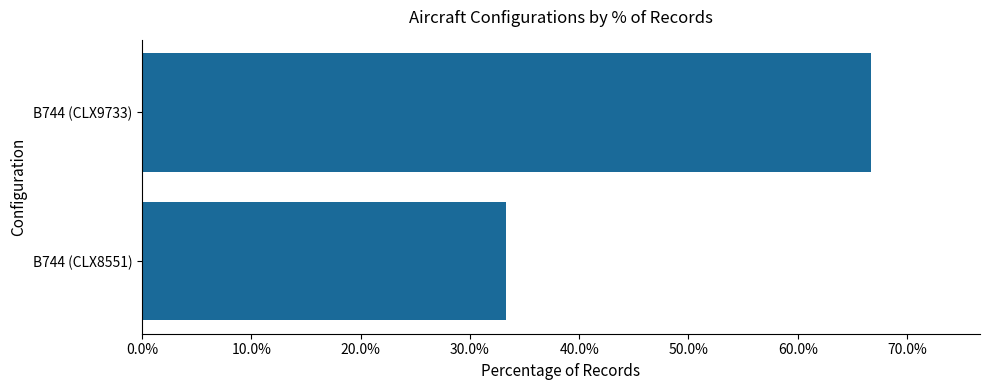

What is the difference between the maximum and minimum values?

33.3